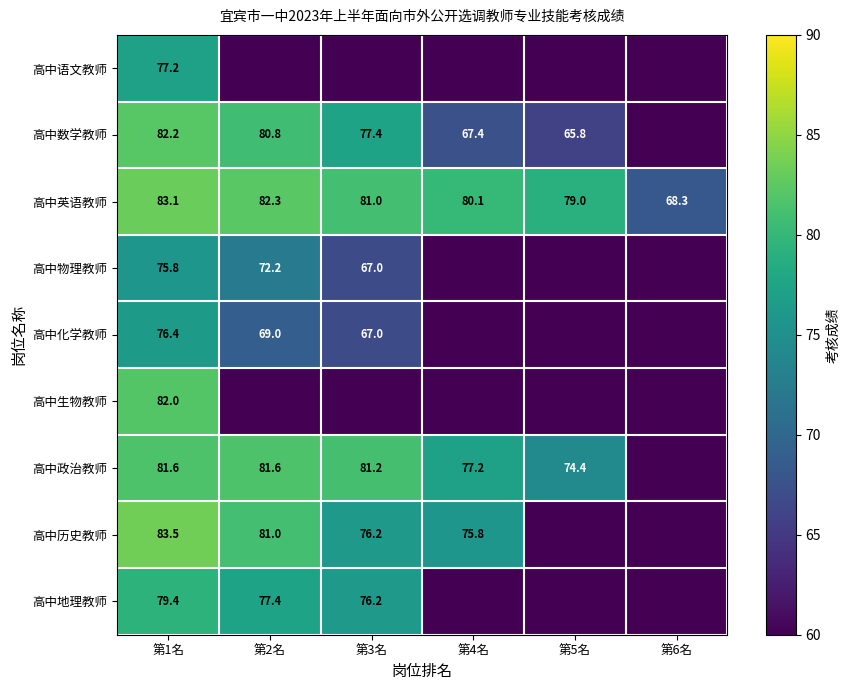

Rank the categories by 高中英语教师 value from highest to lowest.

第1名, 第2名, 第3名, 第4名, 第5名, 第6名